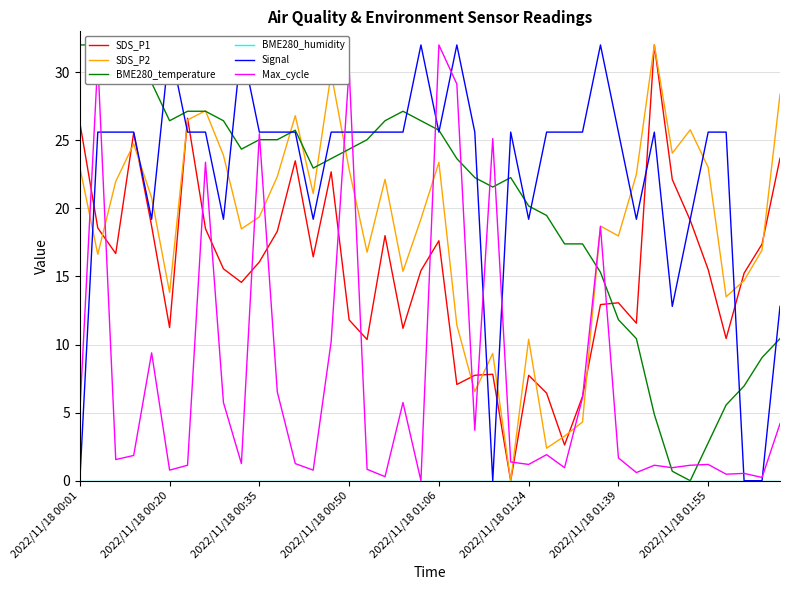

What is the maximum value shown in the chart?

32.0